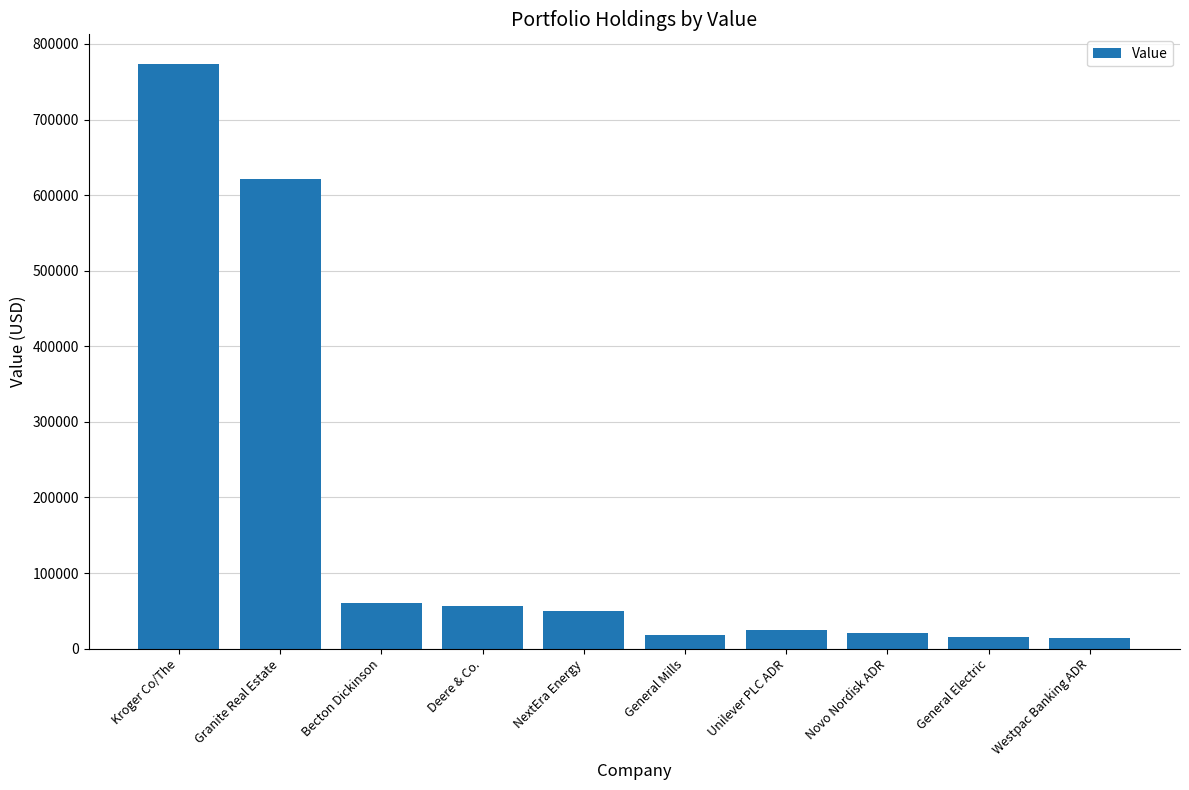

What is the label of the 2nd bar from the left?

Granite Real Estate